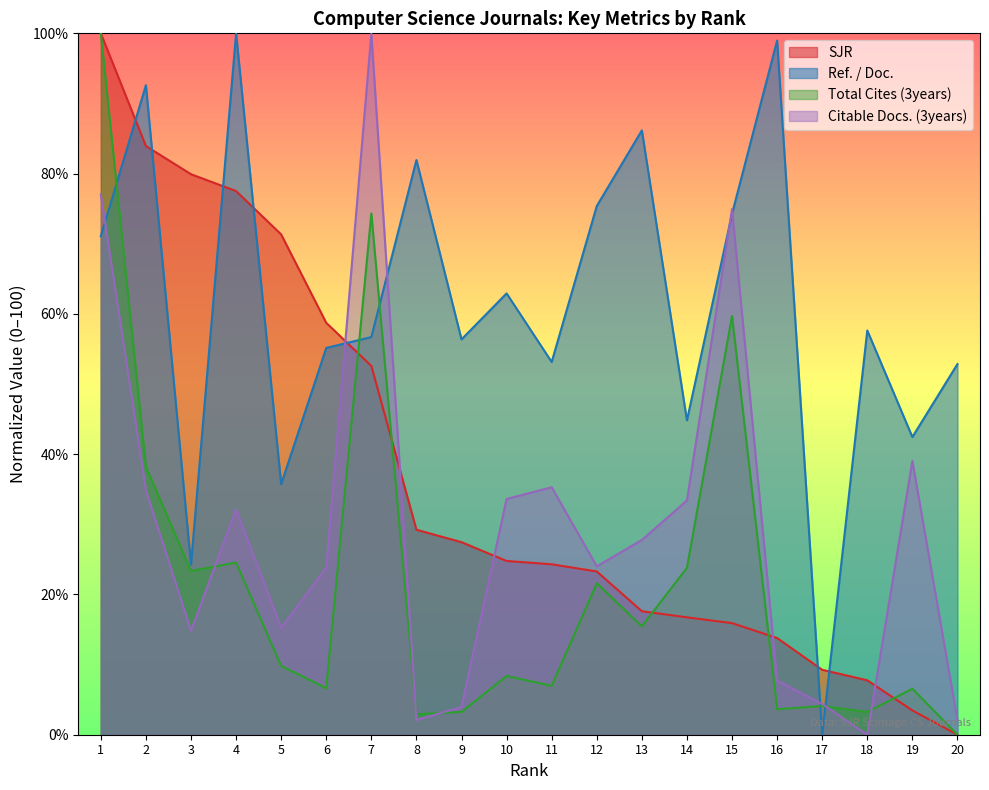

Reading left to right, transcribe all the data shown in this chart.

SJR: 1=100.0	2=83.9	3=79.9	4=77.5	5=71.3	6=58.7	7=52.6	8=29.2	9=27.5	10=24.8	11=24.3	12=23.3	13=17.6	14=16.7	15=15.9	16=13.8	17=9.3	18=7.8	19=3.5	20=0.0
Ref. / Doc.: 1=71.1	2=92.6	3=24.3	4=100.0	5=35.7	6=55.1	7=56.7	8=81.9	9=56.4	10=62.9	11=53.1	12=75.4	13=86.2	14=44.8	15=74.3	16=99.0	17=0.0	18=57.6	19=42.4	20=52.8
Total Cites (3years): 1=100.0	2=38.2	3=23.3	4=24.5	5=9.8	6=6.6	7=74.3	8=2.9	9=3.2	10=8.4	11=7.0	12=21.6	13=15.5	14=23.8	15=59.7	16=3.6	17=4.1	18=3.2	19=6.6	20=0.0
Citable Docs. (3years): 1=77.0	2=34.9	3=14.8	4=32.2	5=15.2	6=23.8	7=100.0	8=2.1	9=4.0	10=33.6	11=35.3	12=24.0	13=27.8	14=33.4	15=74.9	16=7.7	17=4.4	18=0.0	19=39.0	20=2.1